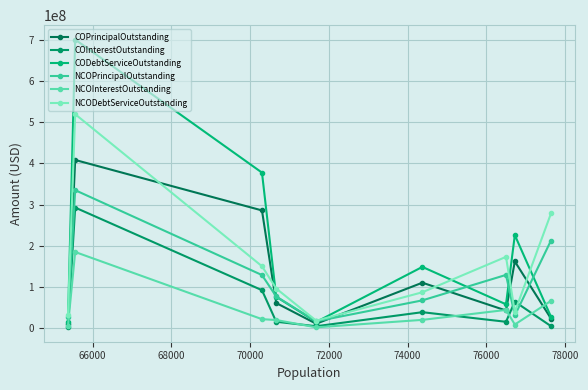

Which series has the largest total across all categories?

CODebtServiceOutstanding